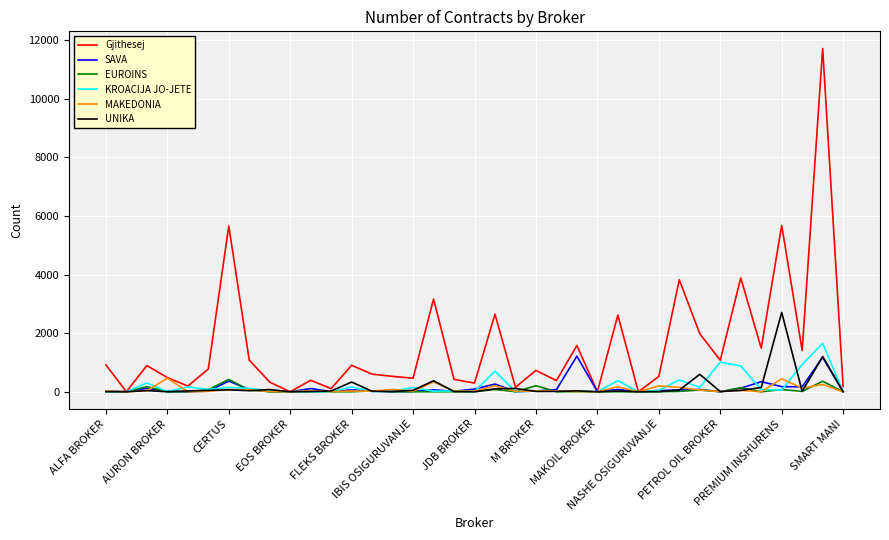

What is the highest value of the EUROINS series?

421